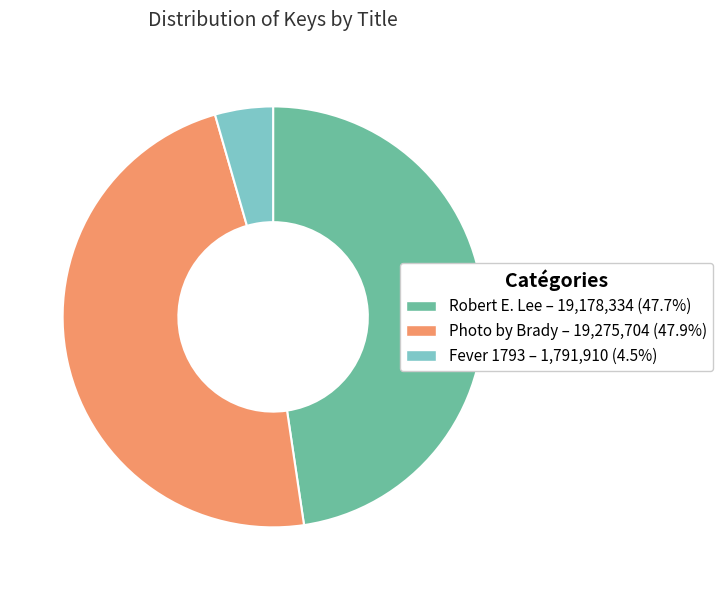

How many slices are in this pie chart?

3